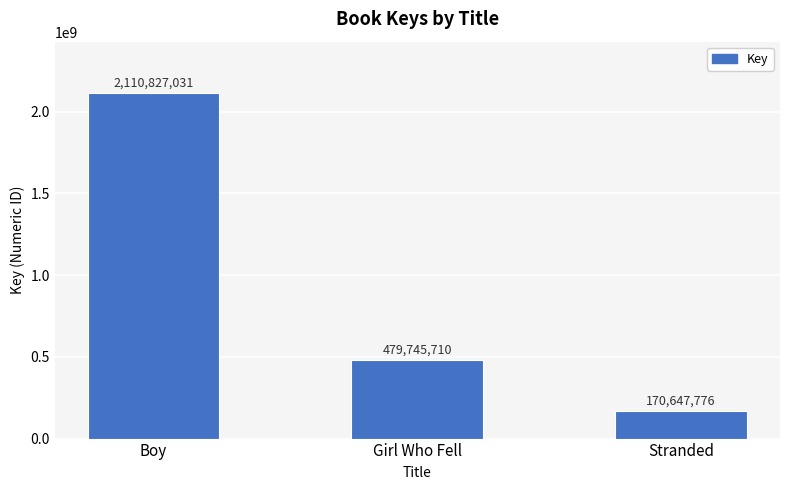

Read the value at Stranded, to the nearest 100.

170647800